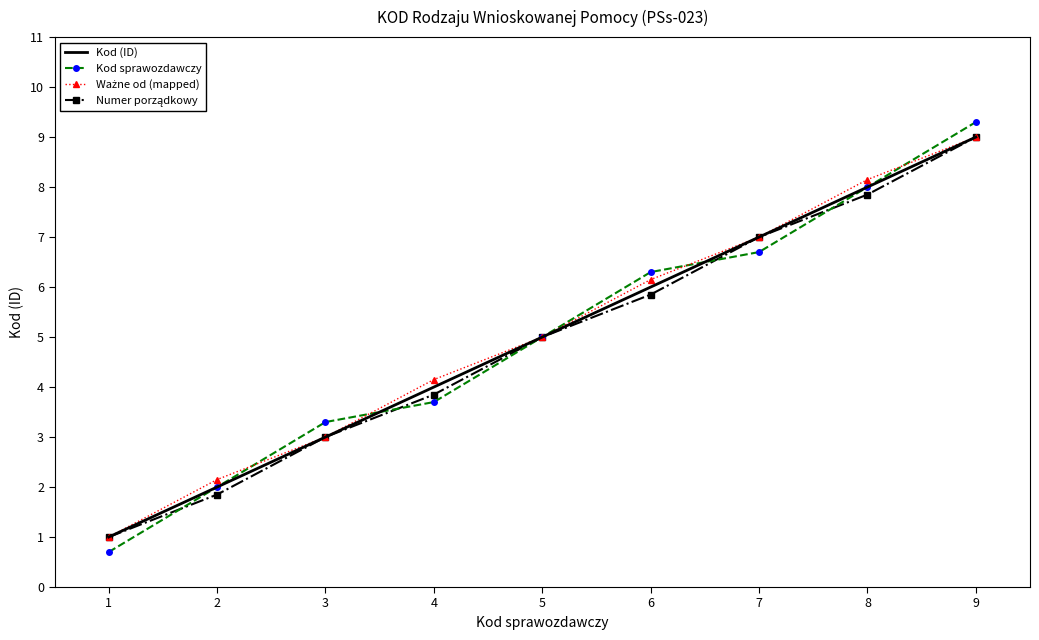

Is the value of Kod sprawozdawczy at 6 greater than the value of Kod (ID) at 9?

No